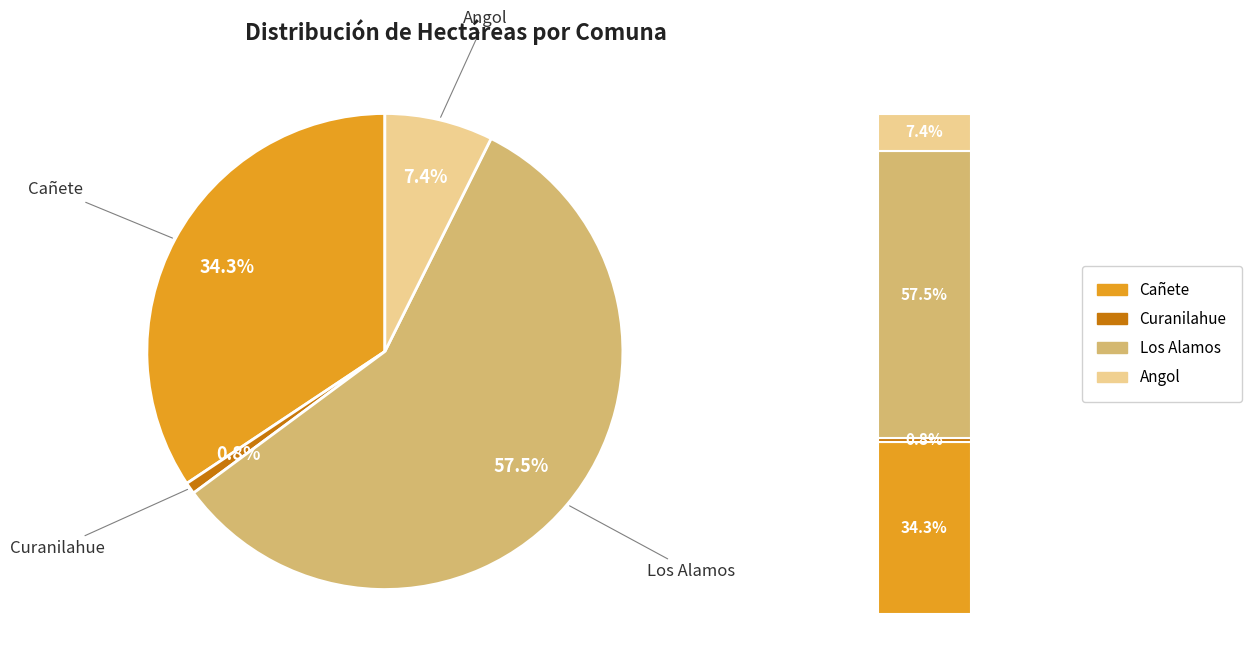

To the nearest percent, what percentage of the pie is Angol?

7%